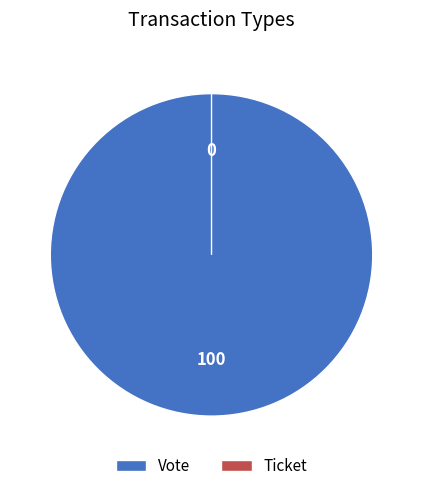

Which category has the smallest portion of the pie?

Ticket